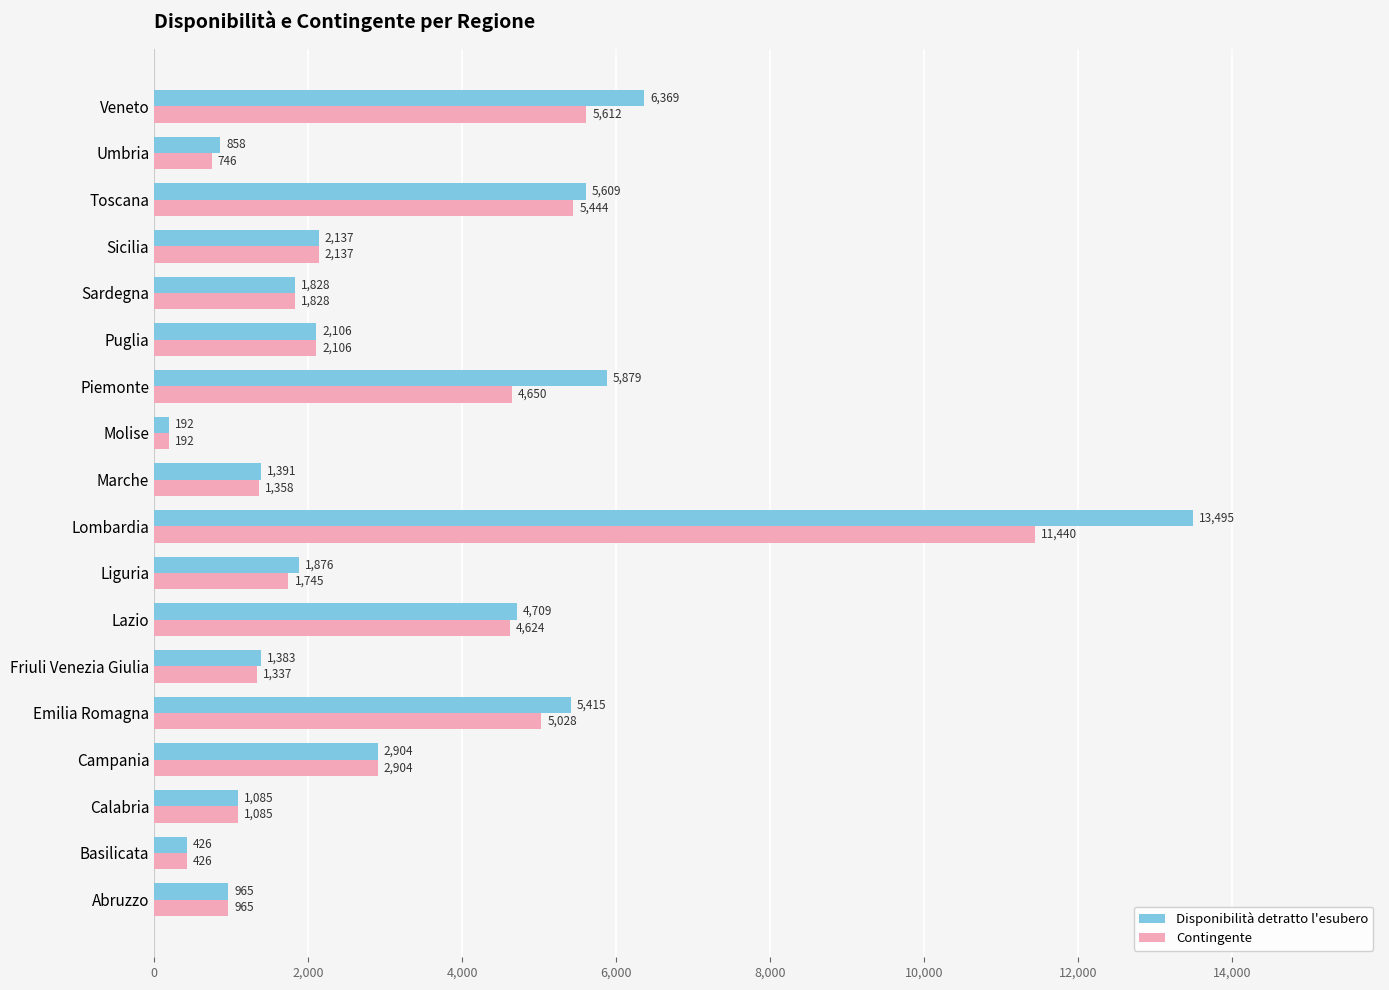

Read the Disponibilità detratto l'esubero value at Friuli Venezia Giulia, to the nearest 50.

1400